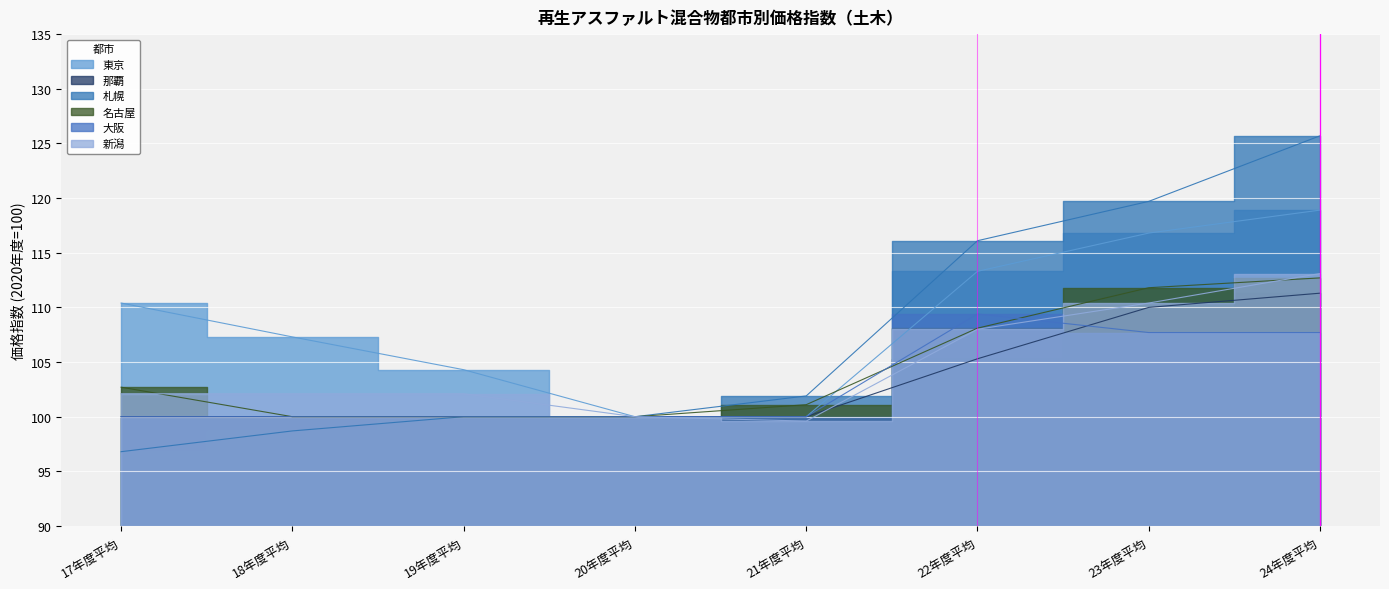

Reading left to right, transcribe all the data shown in this chart.

東京: 110.4	107.3	104.3	100.0	100.0	113.3	116.8	118.9
那覇: 100.0	100.0	100.0	100.0	100.0	105.3	110.0	111.3
札幌: 96.8	98.7	100.0	100.0	101.9	116.1	119.7	125.7
名古屋: 102.7	100.0	100.0	100.0	101.1	108.1	111.8	112.7
大阪: 100.0	100.0	100.0	100.0	100.0	109.4	107.7	107.7
新潟: 102.1	102.1	102.1	100.0	99.6	108.0	110.4	113.1